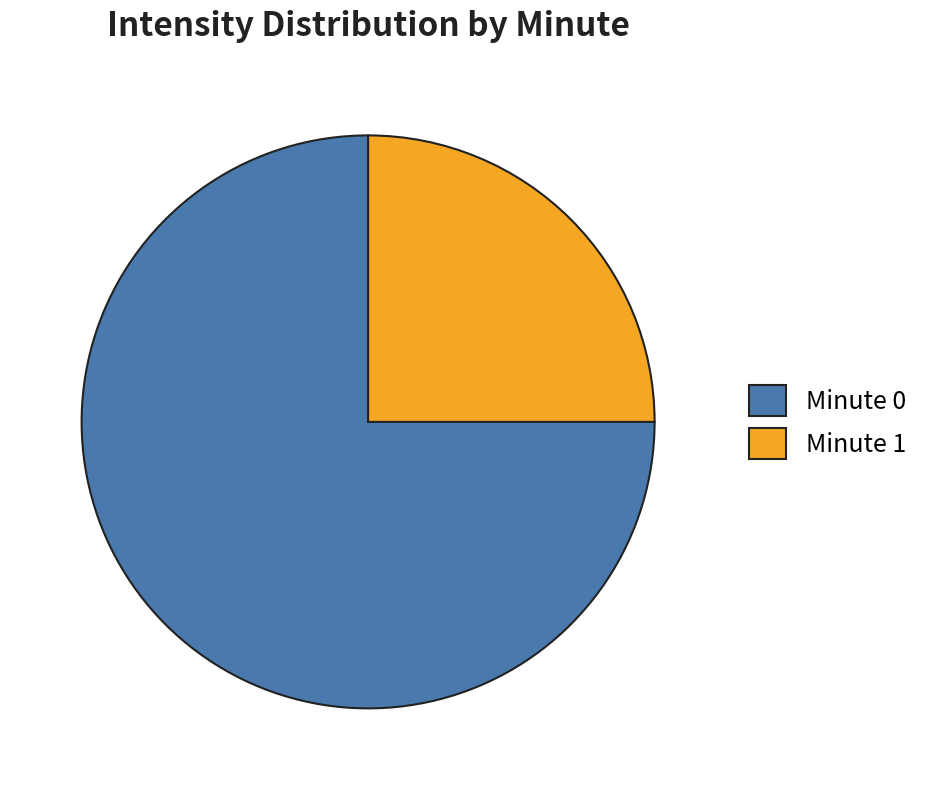

Is it true that Minute 1 is 38% of the pie?

False